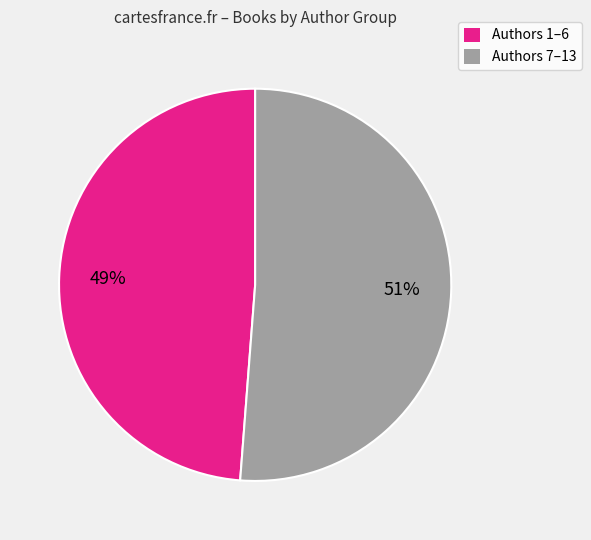

Does any single category account for the majority?

Yes